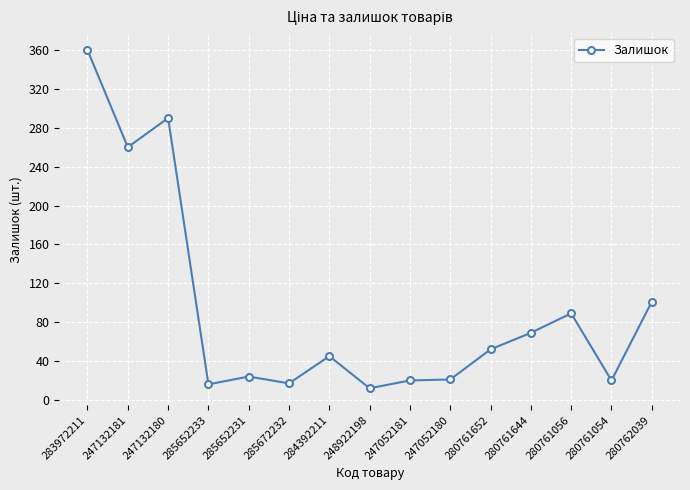

What position from the left is 285652231?

5